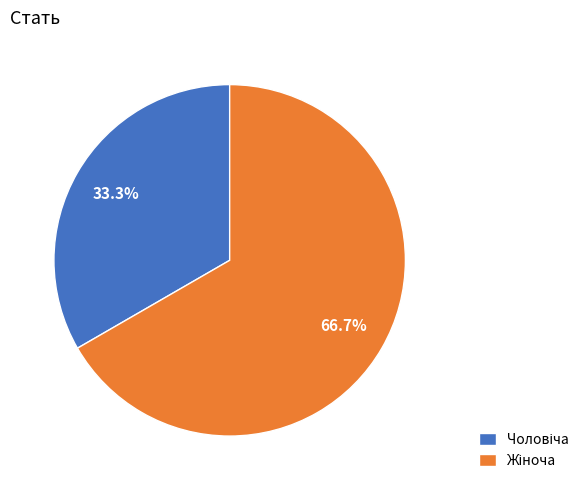

Do Жіноча and Чоловіча together represent more than half of the pie?

Yes